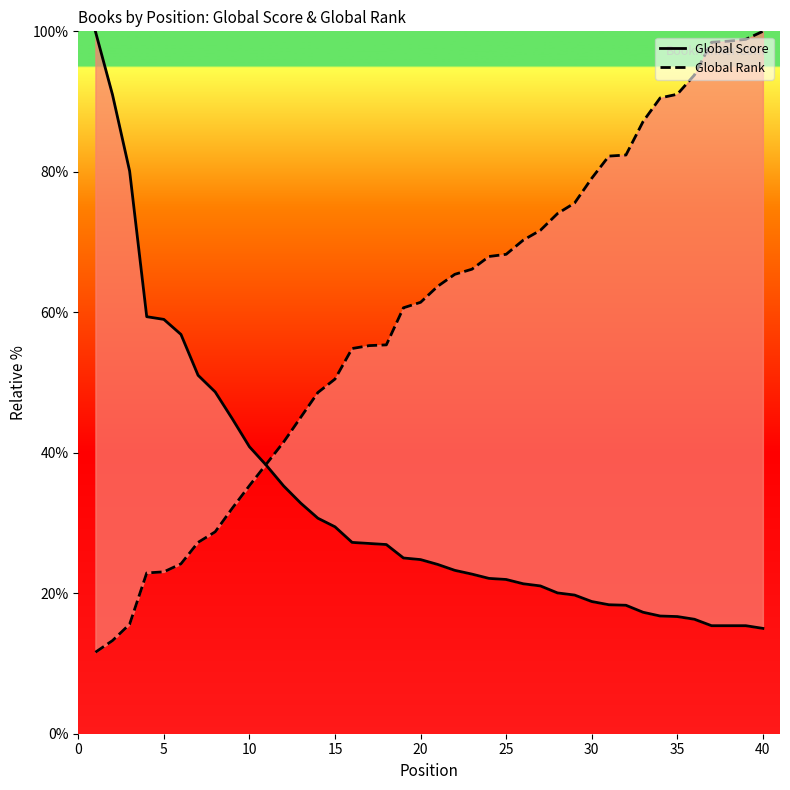

What are all the series names shown in the legend?

Global Score, Global Rank